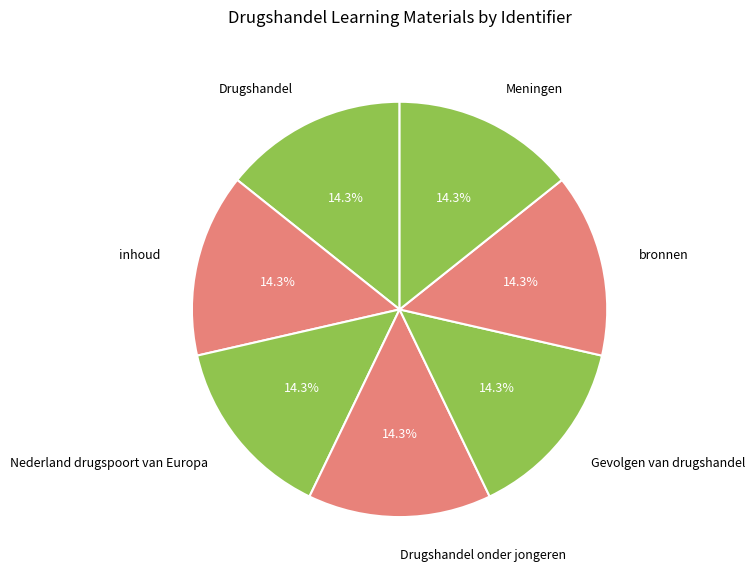

Approximately how many times larger is the value at bronnen compared to Drugshandel?

1.0